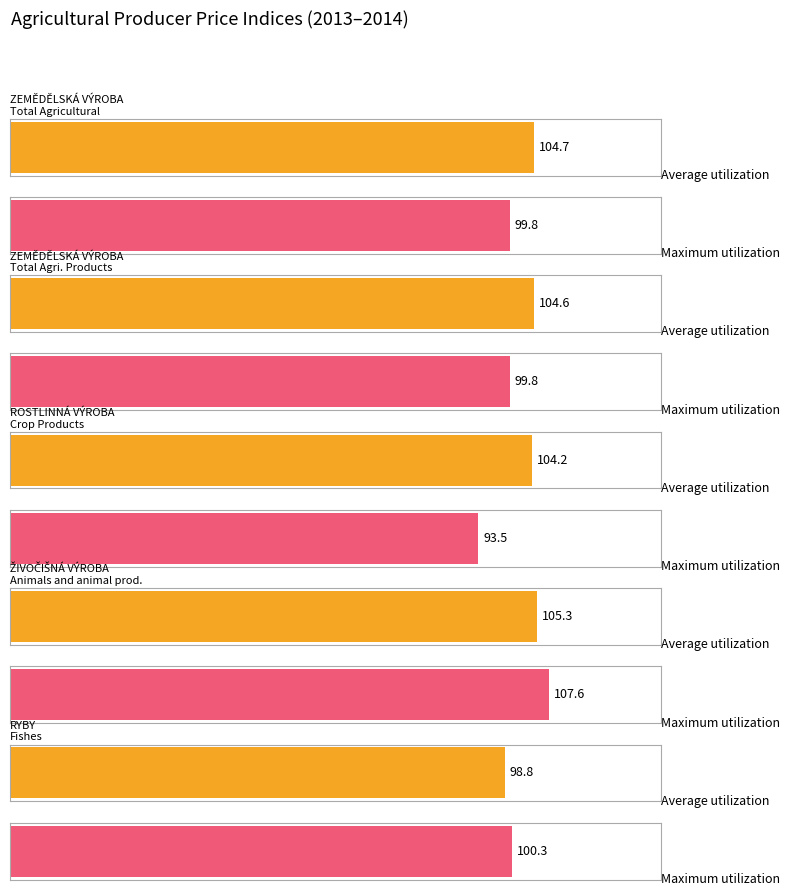

The value of OVOCE A ZELENINA at od poč. roku is 167.9. True or false?

False